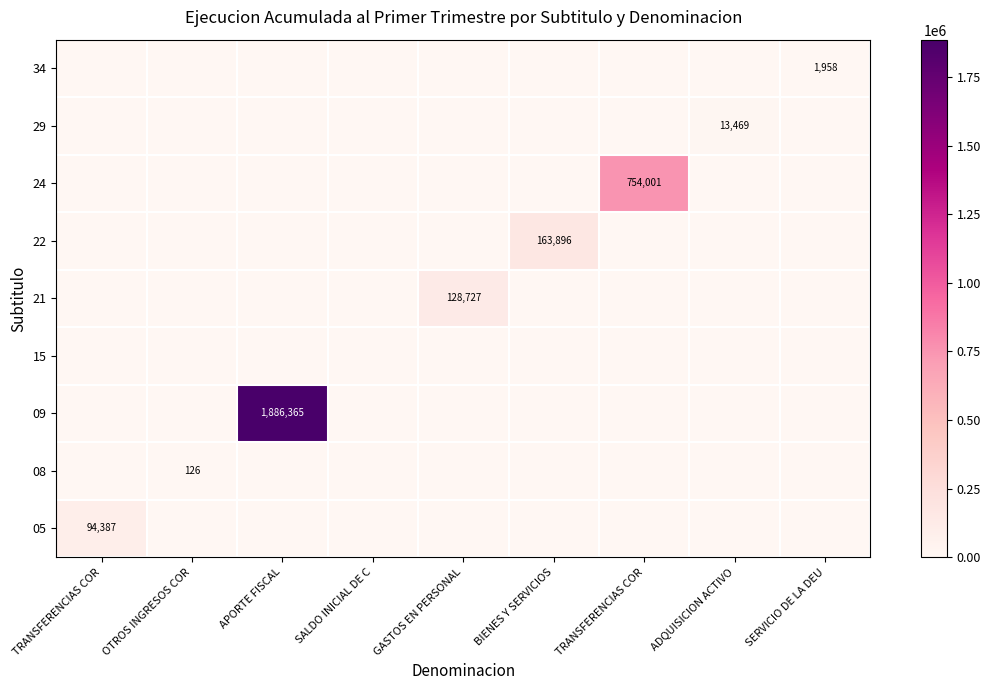

Count the number of data series in this chart.

9